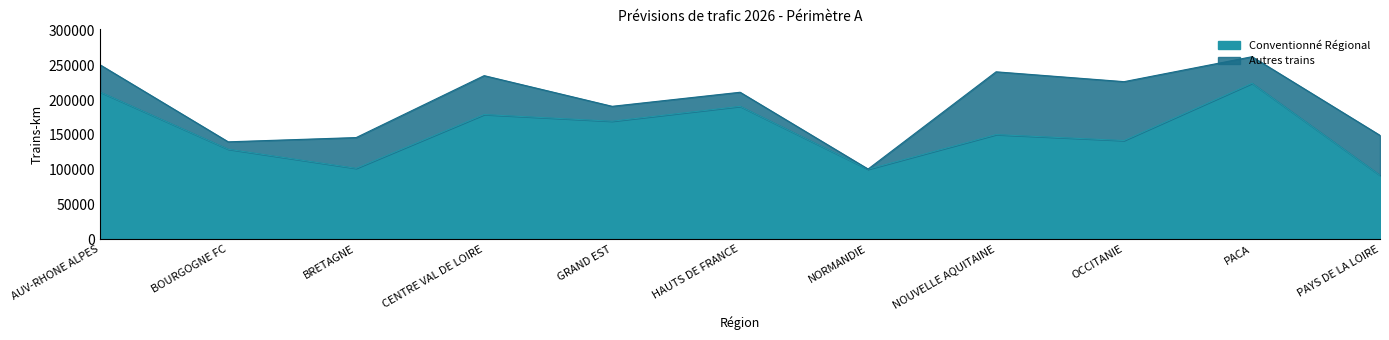

How many interior local peaks (higher than both neighbors) does the data have?

4